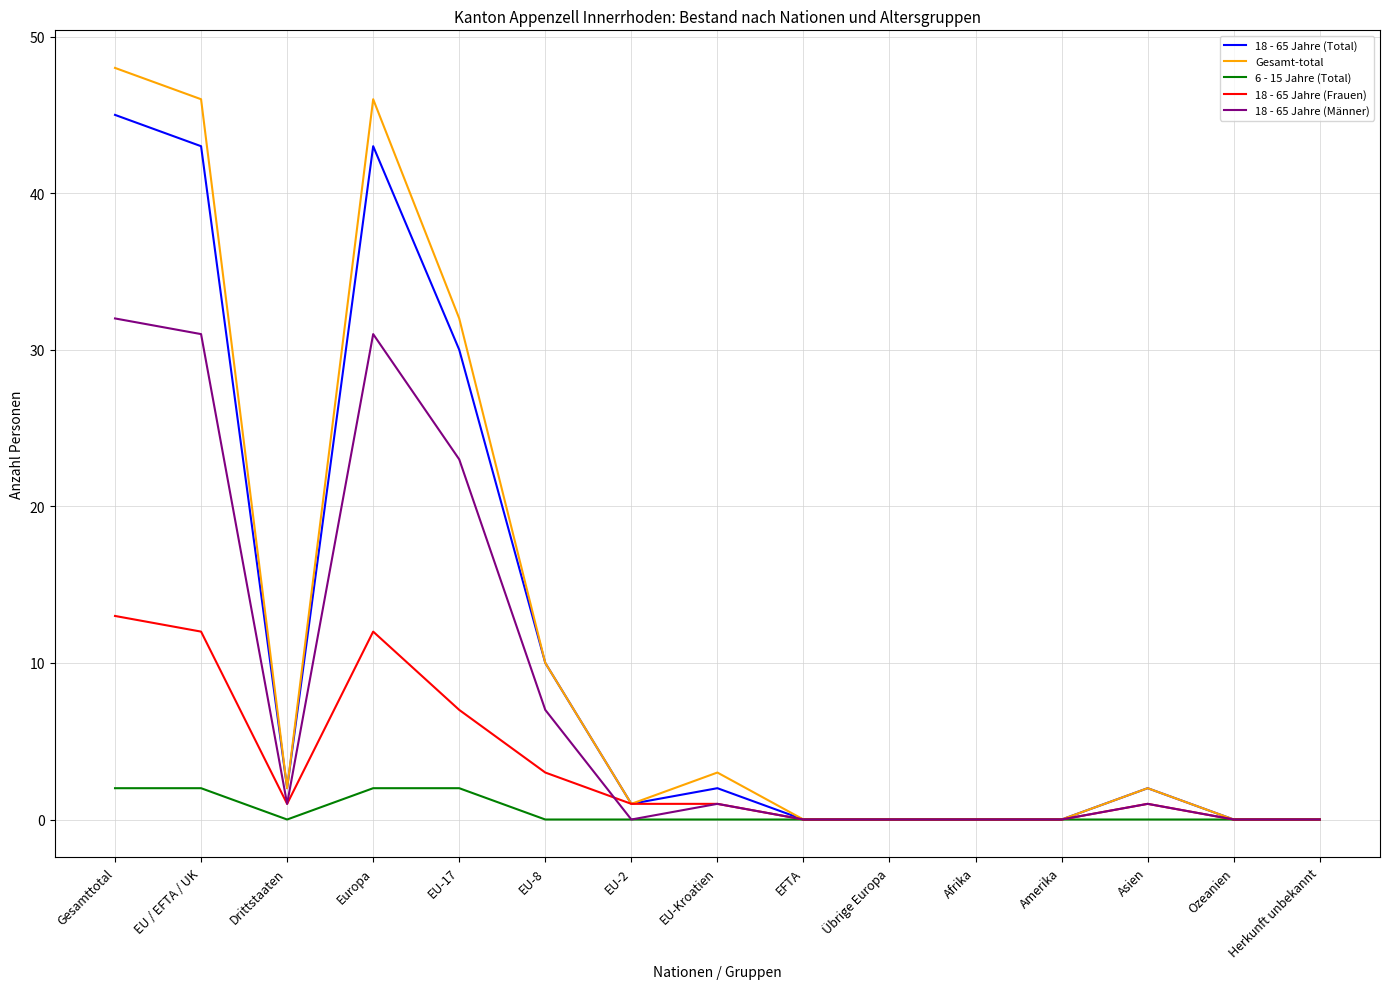

Does the chart display data point markers on the line(s)?

No